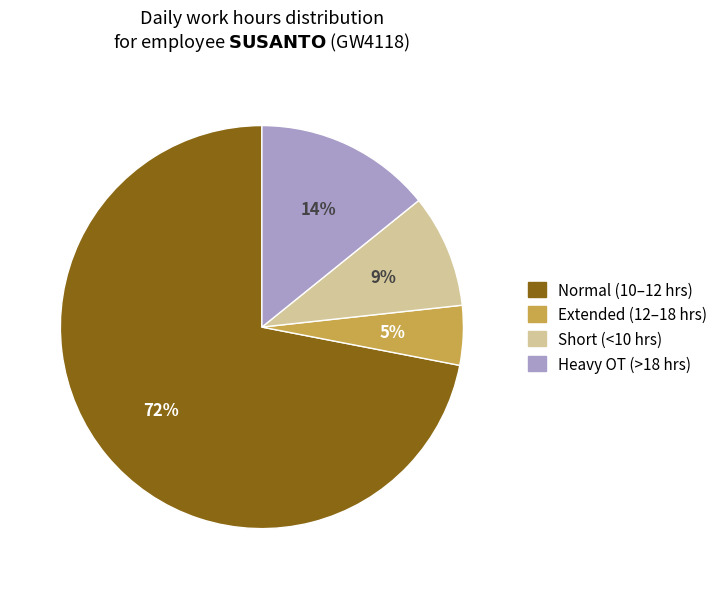

Is there any slice that represents more than half of the pie?

Yes